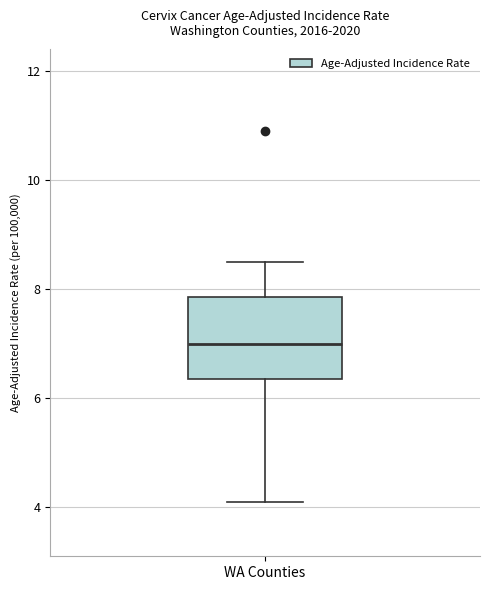

Transcribe this box plot: give where the median line is, the range the box spans, and where the two whiskers end, as read against the y-axis. The values are not printed on the chart, so give them approximately, as read against the axis.

median 7.0, box 6.4 to 7.8, whiskers 4.2 to 8.6